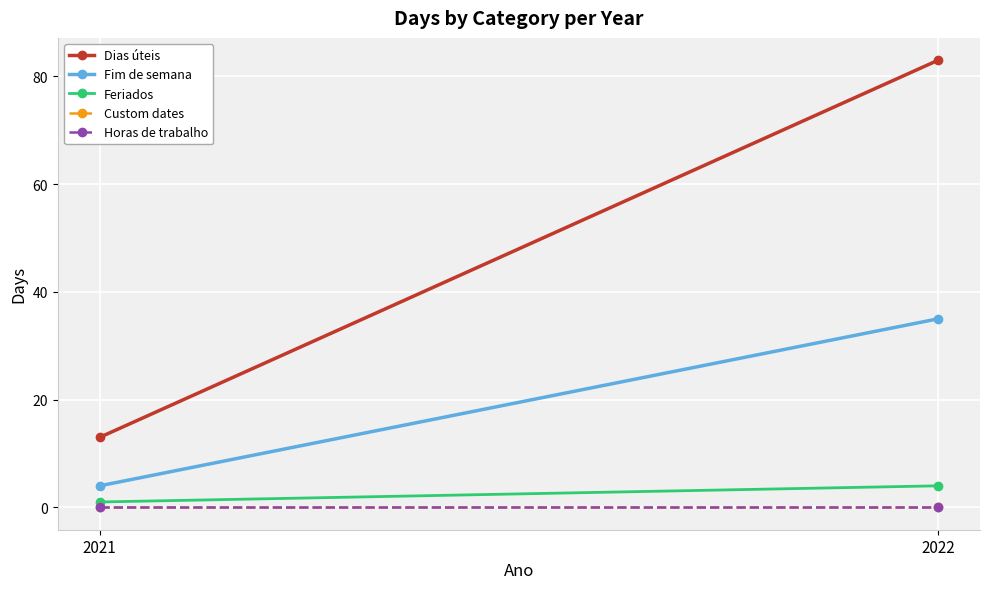

Rank the categories by Custom dates value from highest to lowest.

2021, 2022